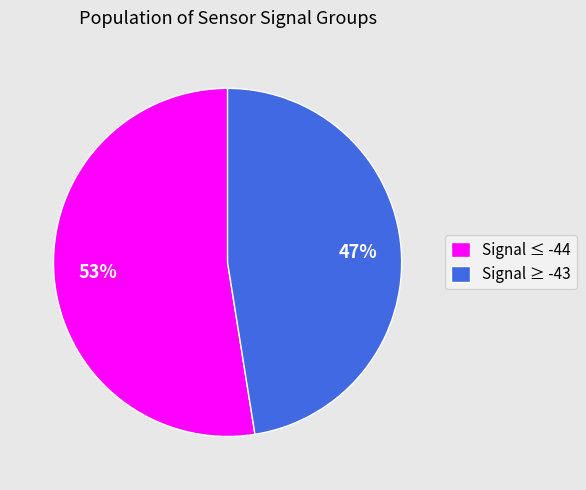

To the nearest percent, what is the average slice percentage?

50%